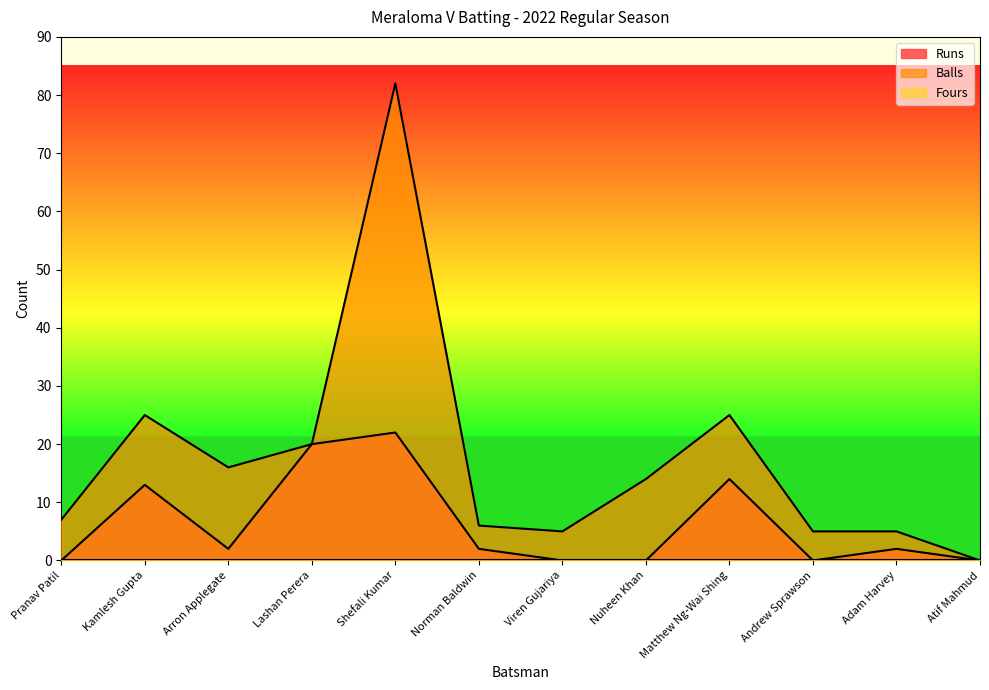

The value of Runs at Nuheen Khan is 0. True or false?

True